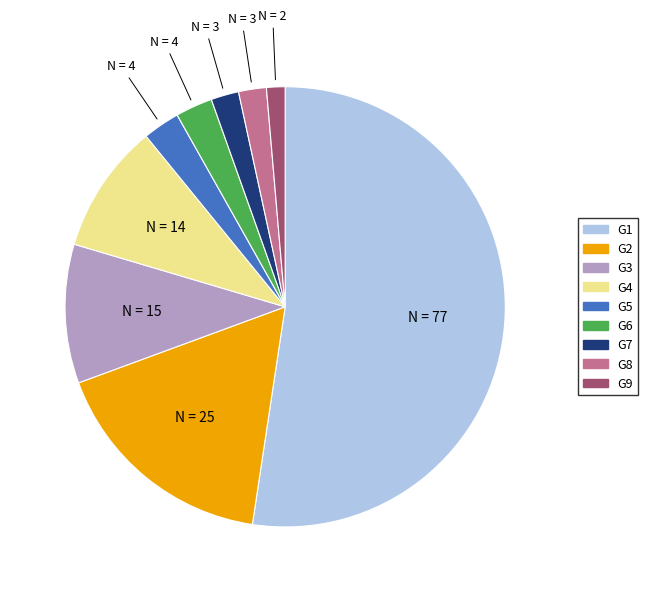

Which category accounts for the majority?

G1